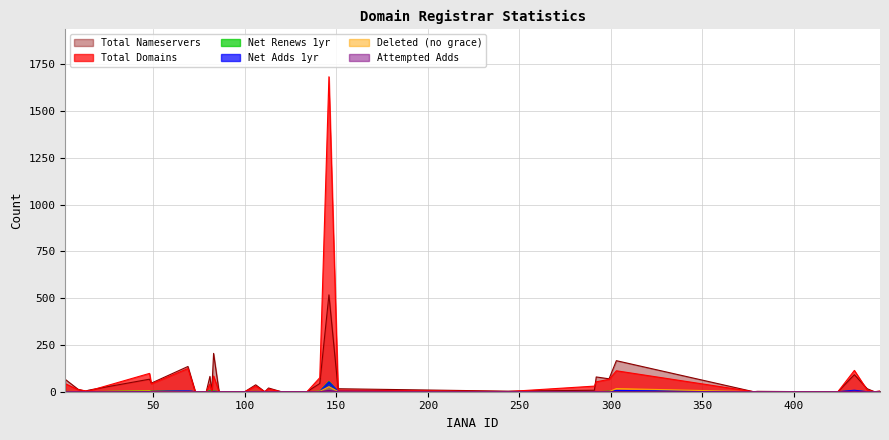

Is it true that deleted-domains-nograce equals 30 at 303?

False